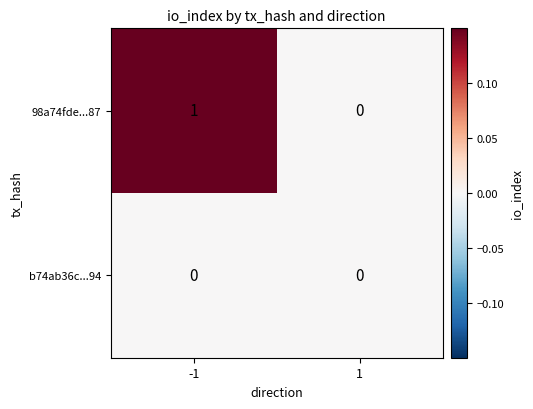

Rank the categories by 98a74fde...87 value from lowest to highest.

1, -1